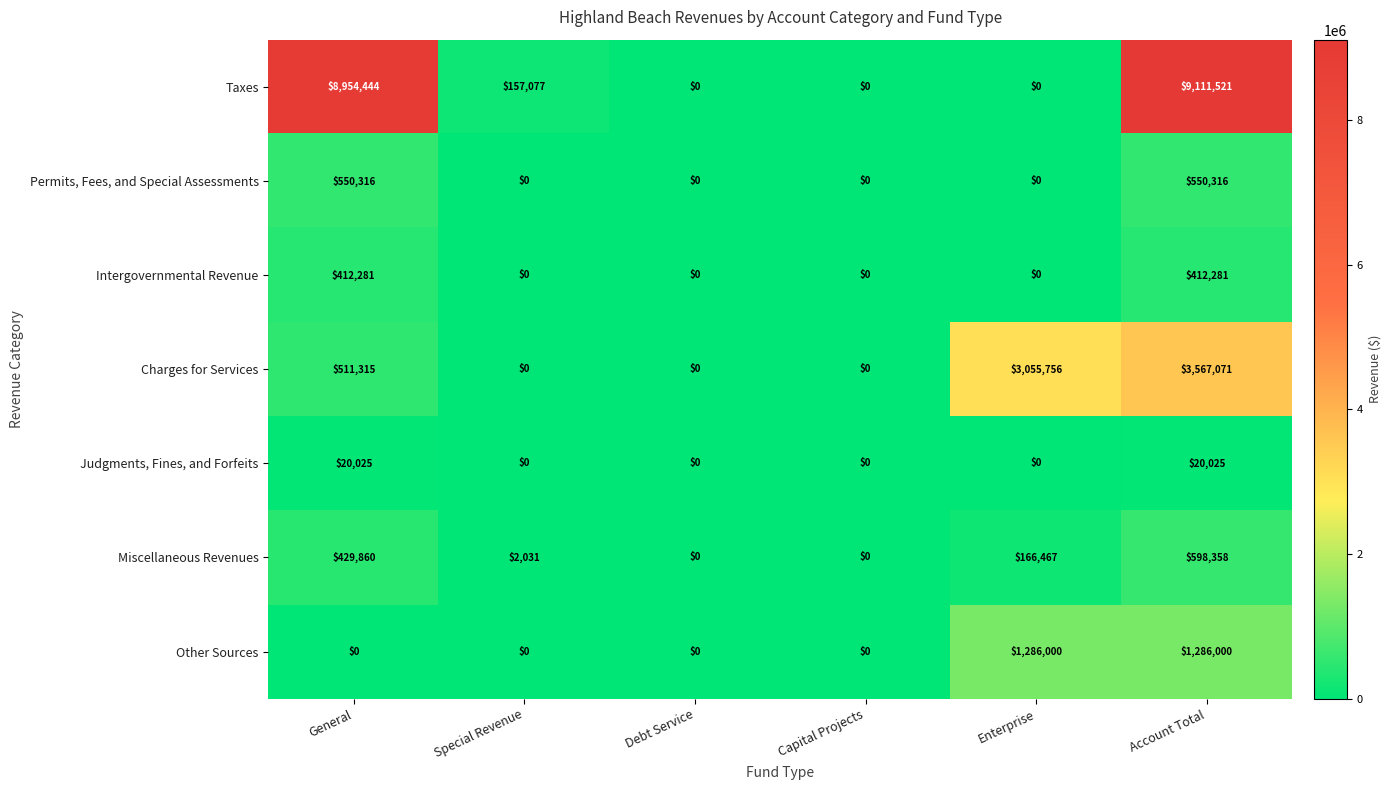

Rank the series by their maximum value, from lowest to highest.

Judgments, Fines, and Forfeits, Intergovernmental Revenue, Permits, Fees, and Special Assessments, Miscellaneous Revenues, Other Sources, Charges for Services, Taxes